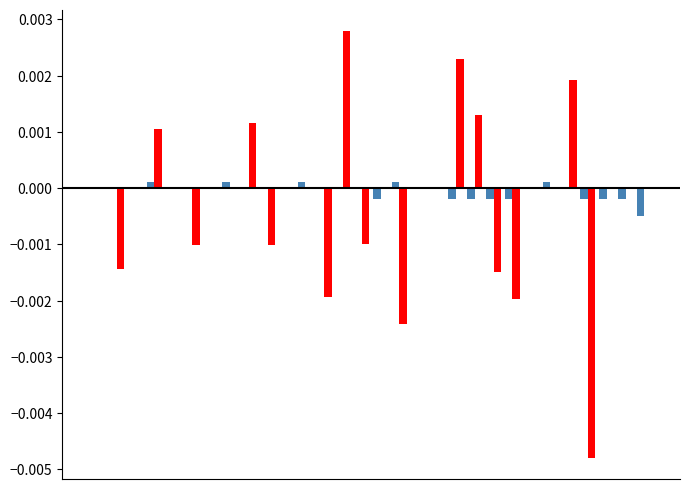

Count the number of categories in the chart.

30